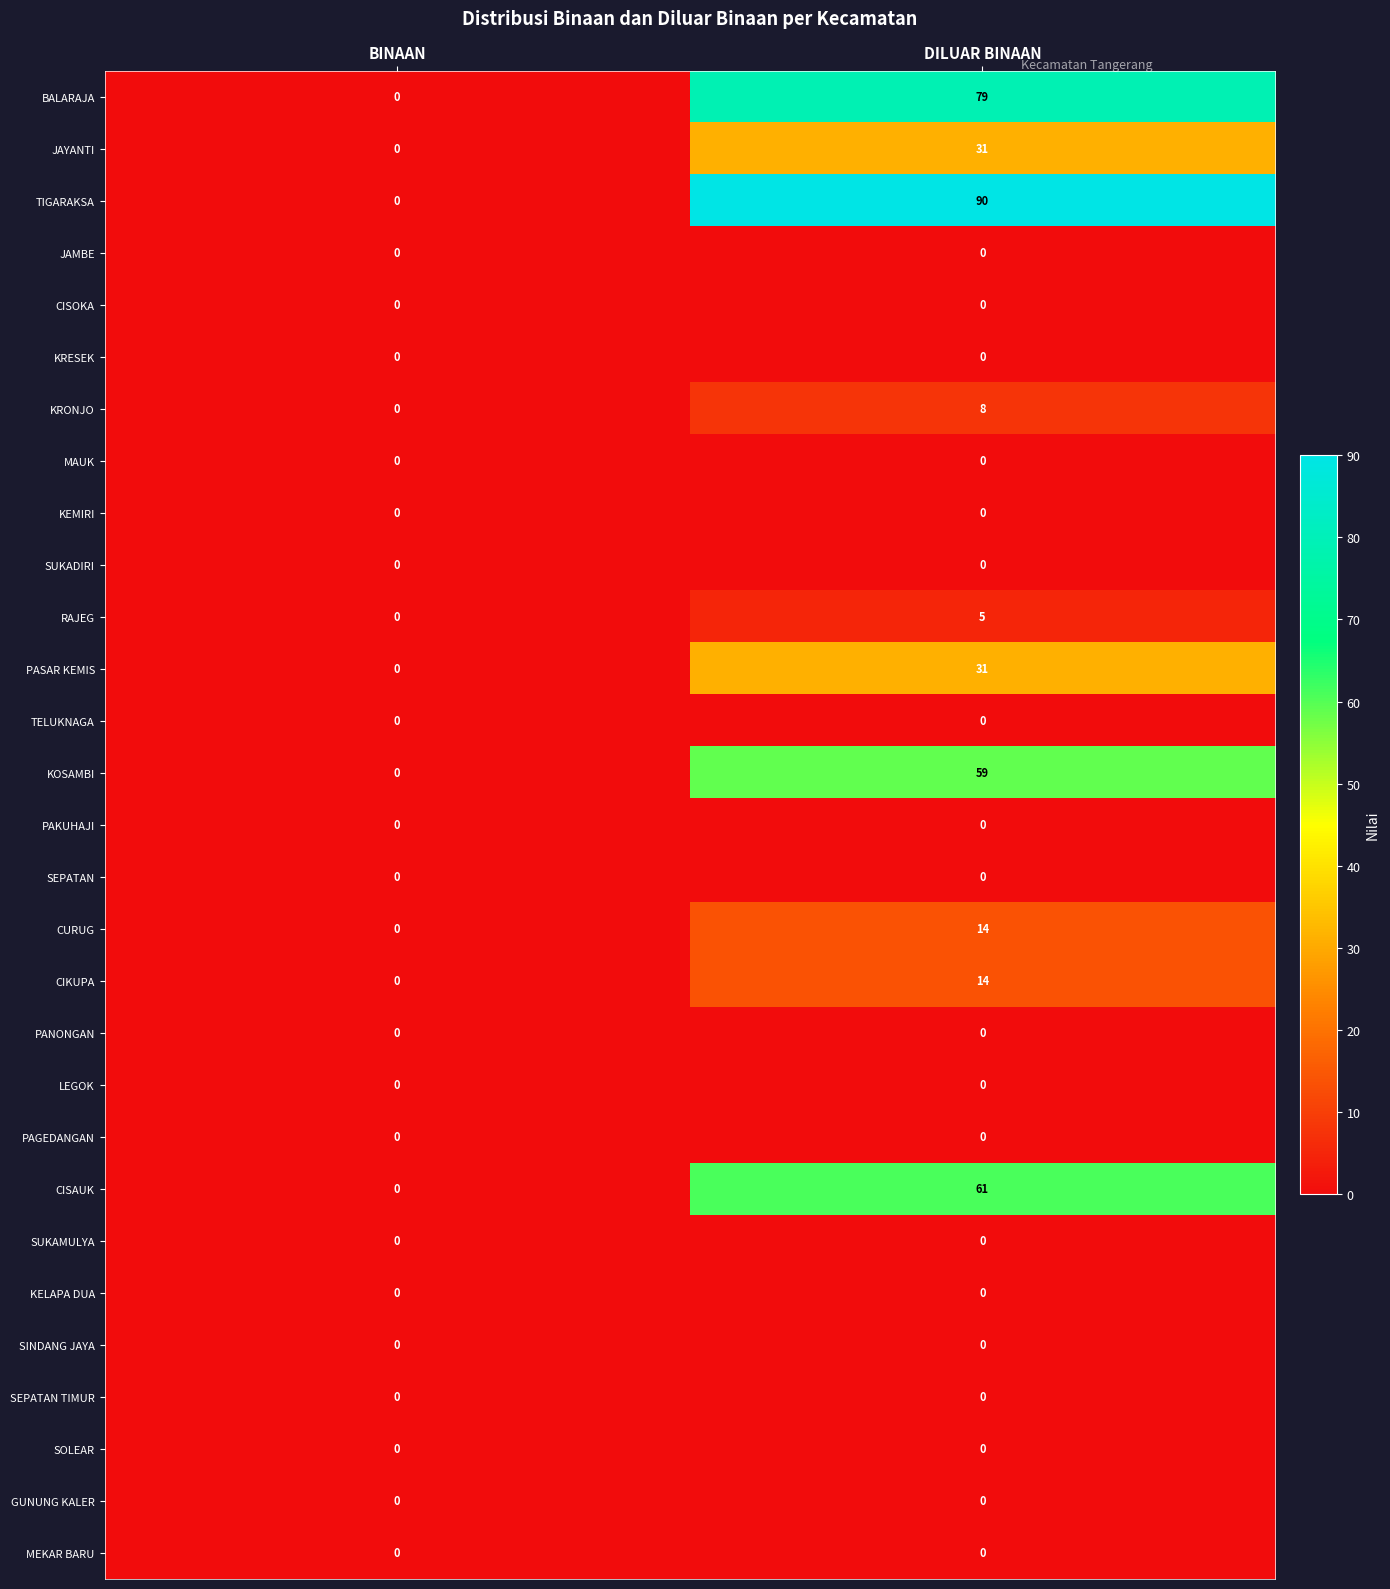

Which series changed the most between BINAAN and DILUAR BINAAN?

TIGARAKSA